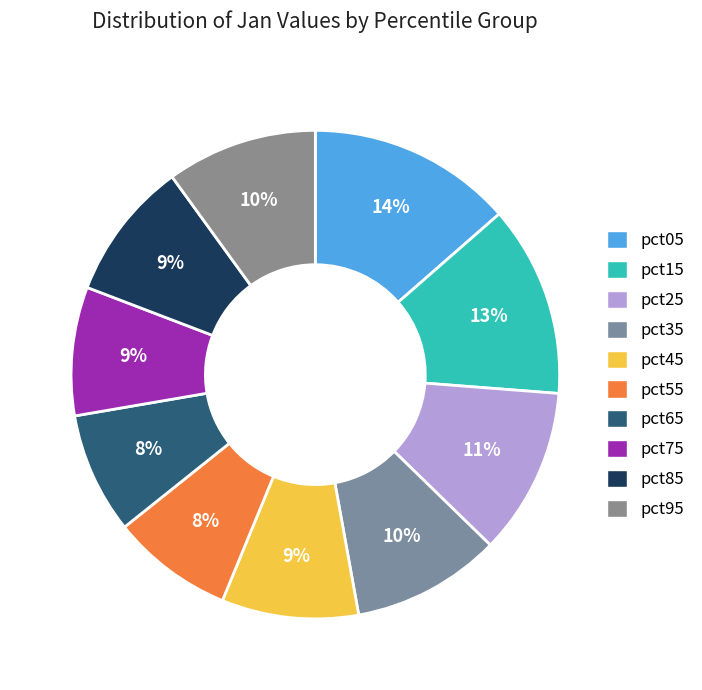

Count the number of slices in the pie.

10